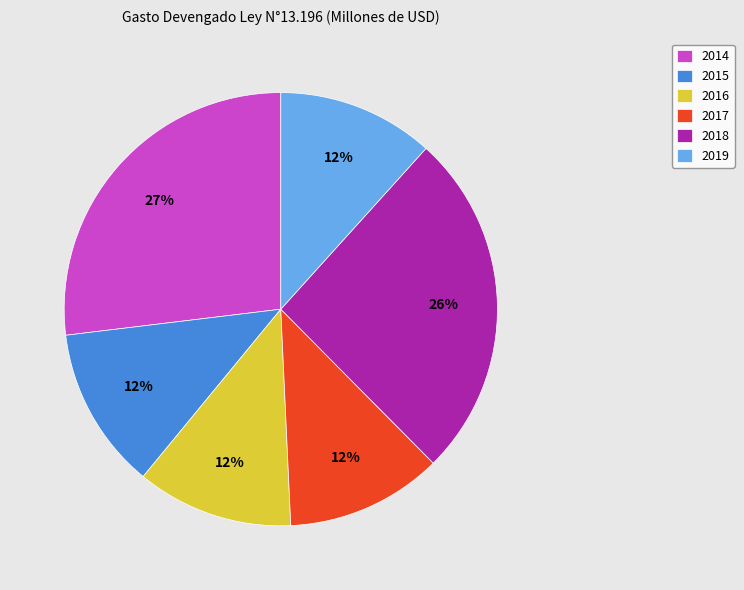

What is the ratio of the value at 2015 to the value at 2016?

1.0